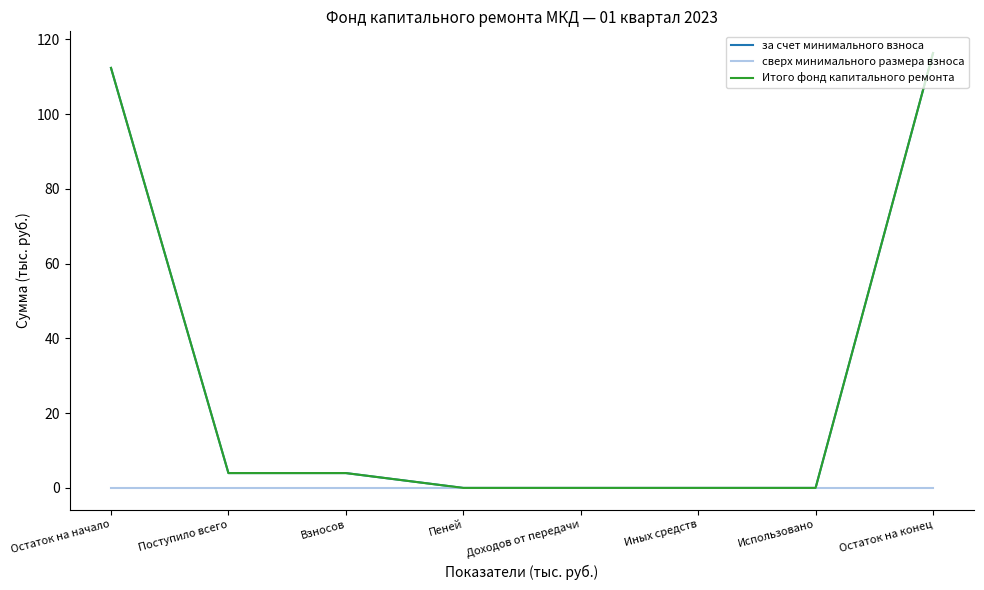

What is the total value across all series at Взносов?

7.9